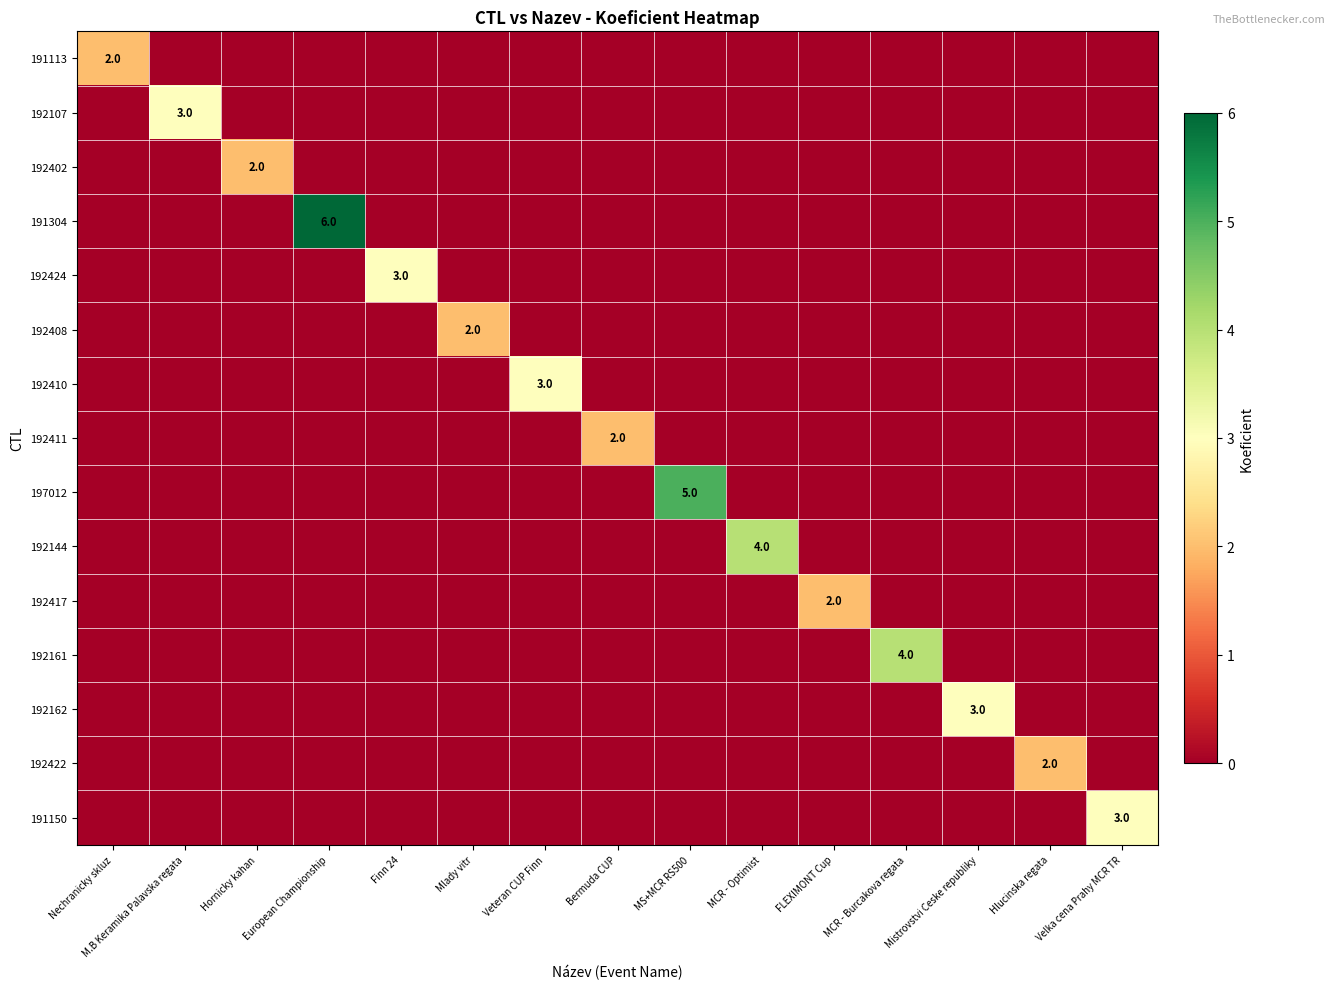

Which series has the largest total across all categories?

191304